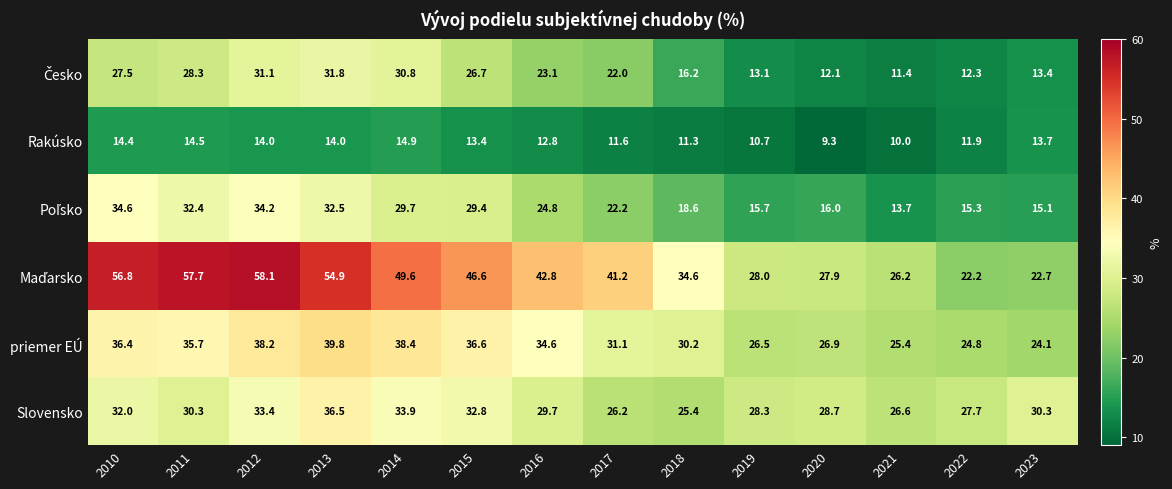

What is the sum of all Rakúsko values?

176.5